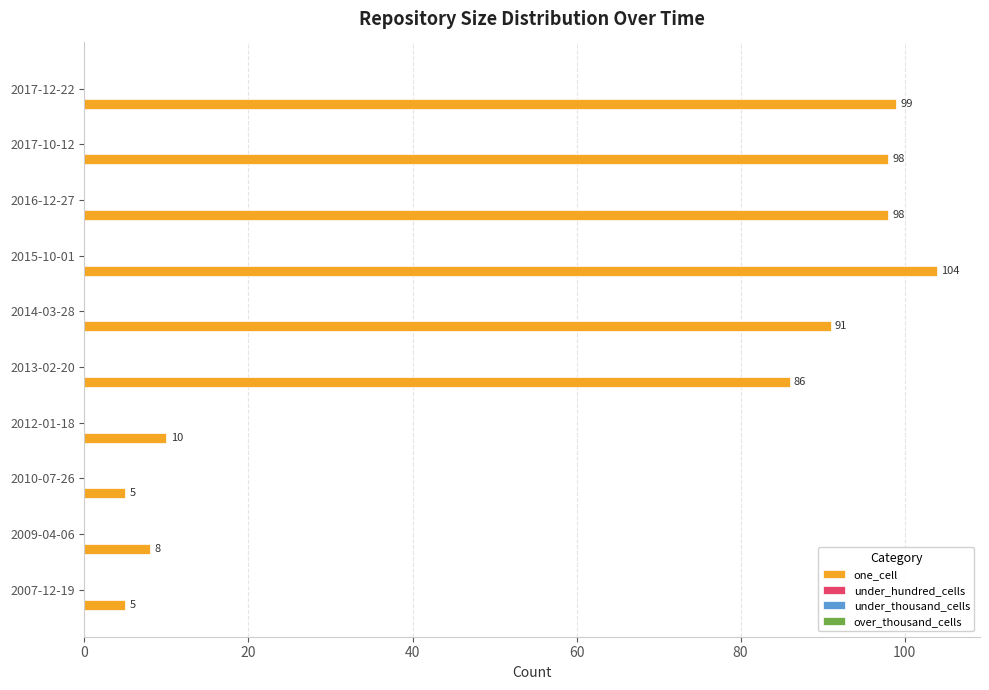

What is the average value?

60